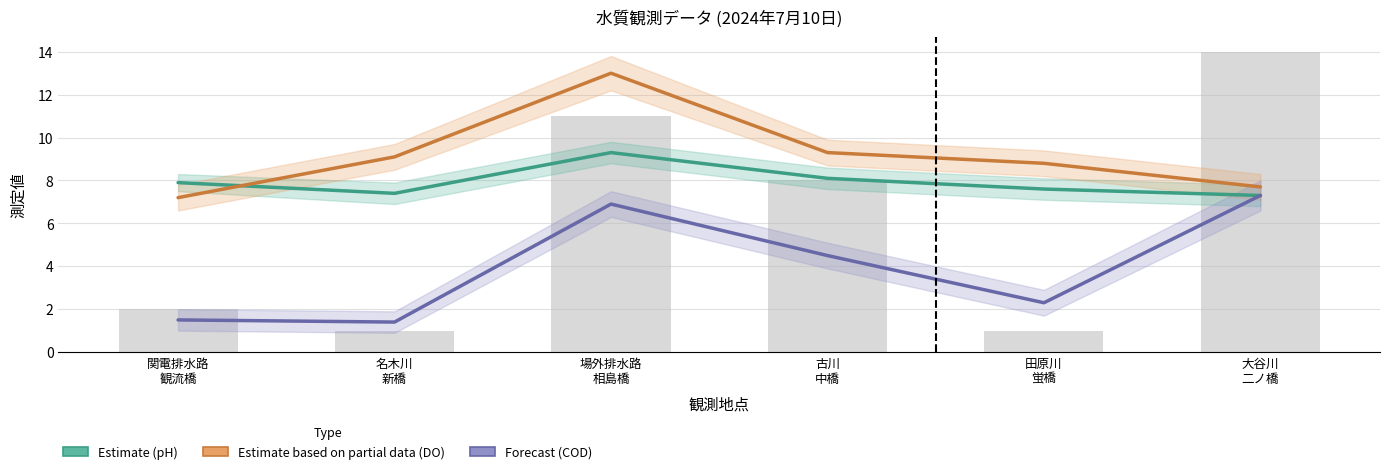

What is the difference between the second highest and second lowest values in the COD series?

5.4